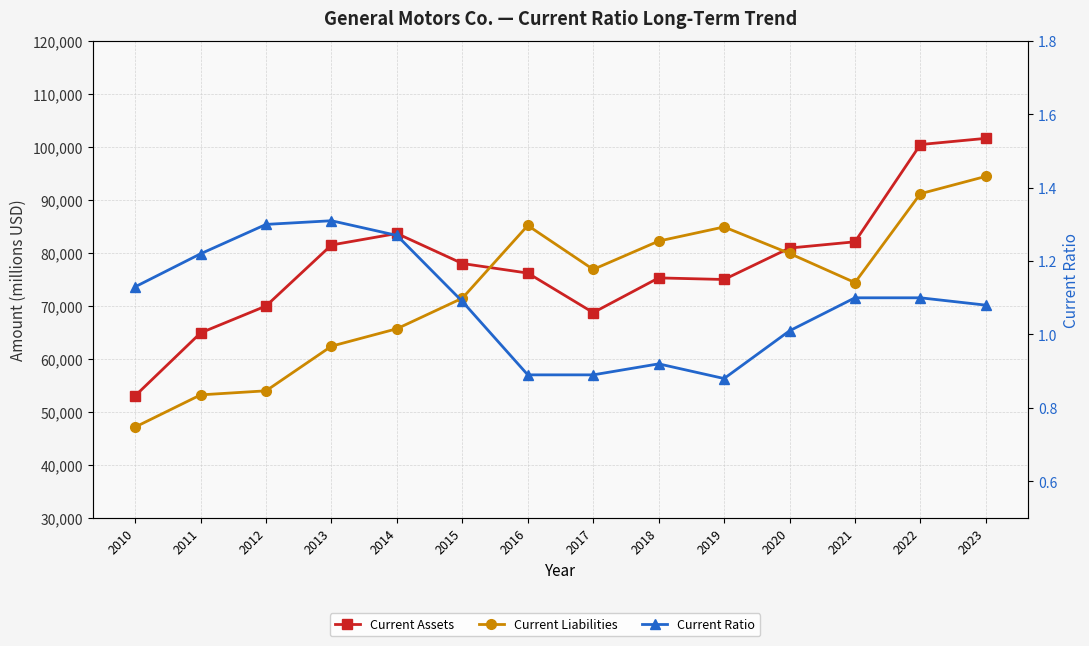

At which label is Current Ratio closest to 1?

2020